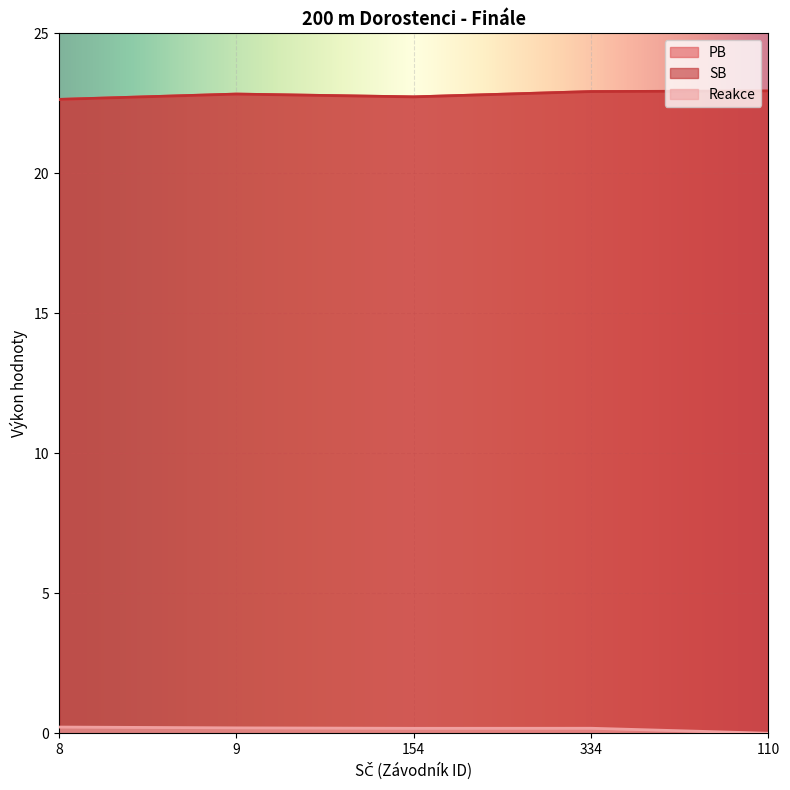

Reading left to right, list all the values displayed in this chart.

PB: 8=22.6	9=22.8	154=22.7	334=22.9	110=22.9
SB: 8=22.6	9=22.8	154=22.7	334=22.9	110=22.9
Reakce: 8=0.2	9=0.2	154=0.2	334=0.2	110=0.0